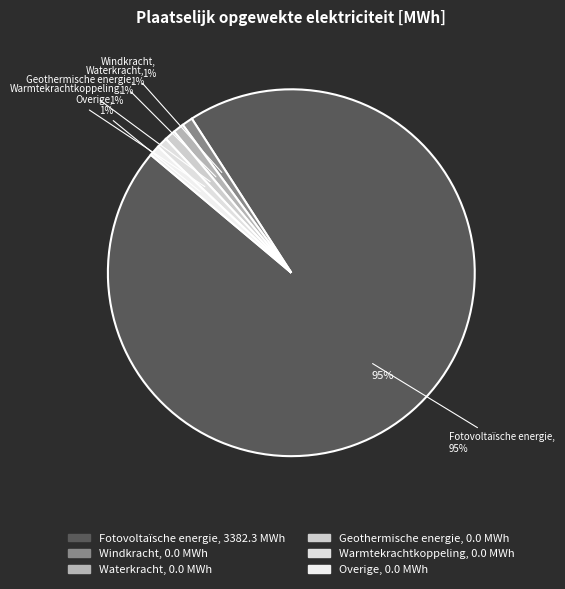

How many slices are in this pie chart?

6